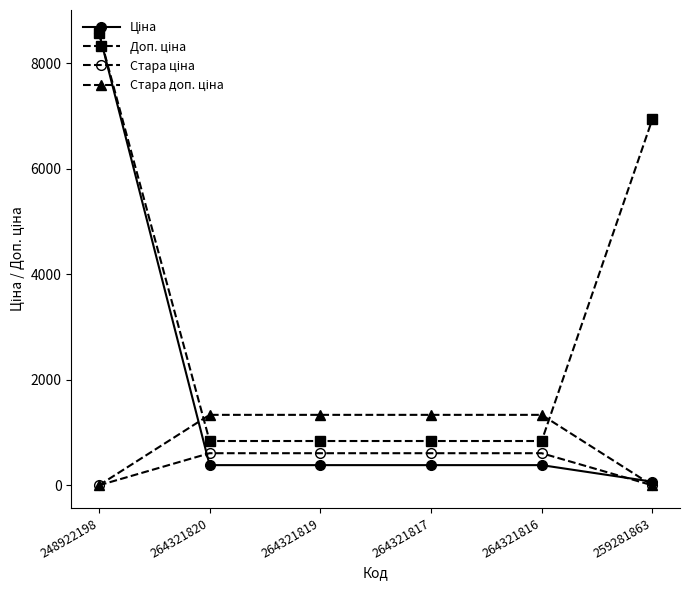

What is the total value across all series at 264321819?

3167.7